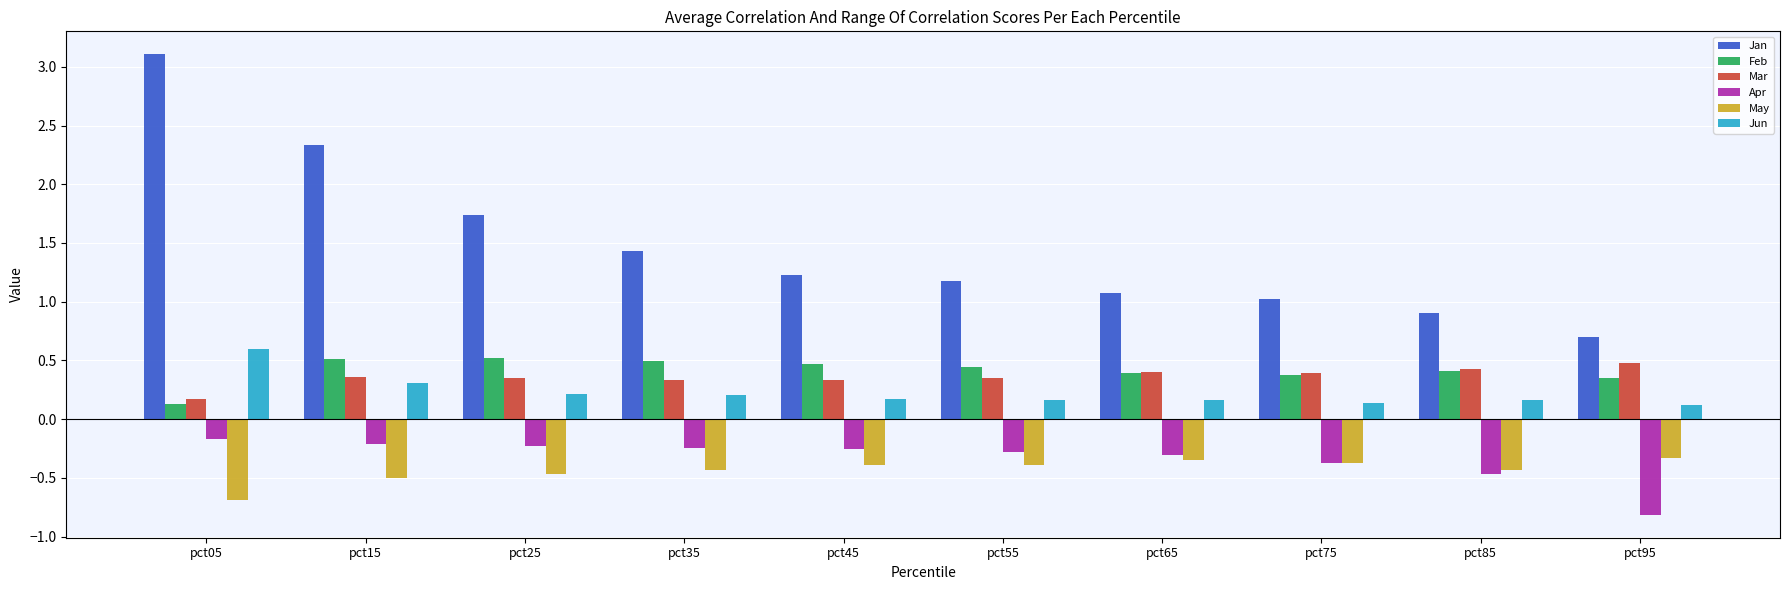

What is the spread (max minus min) of values at pct15?

2.8